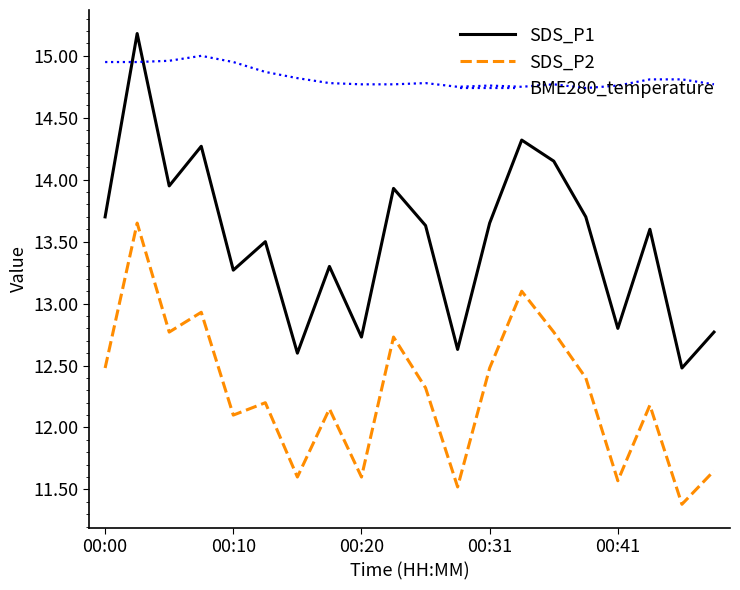

Rank the series by their maximum value, from lowest to highest.

SDS_P2, BME280_temperature, SDS_P1